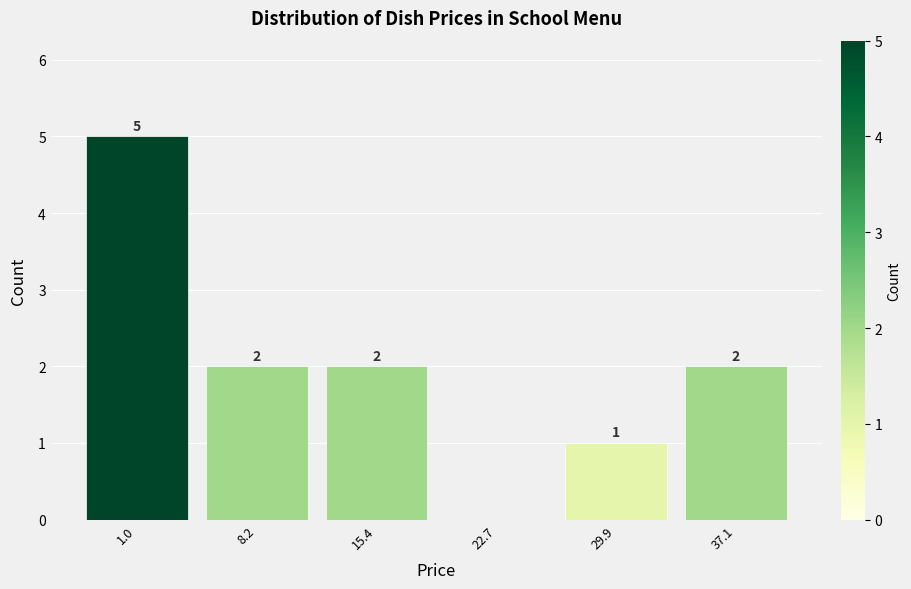

Reading left to right, transcribe all the data shown in this chart.

1.0=5	8.2=2	15.4=2	22.7=0	29.9=1	37.1=2